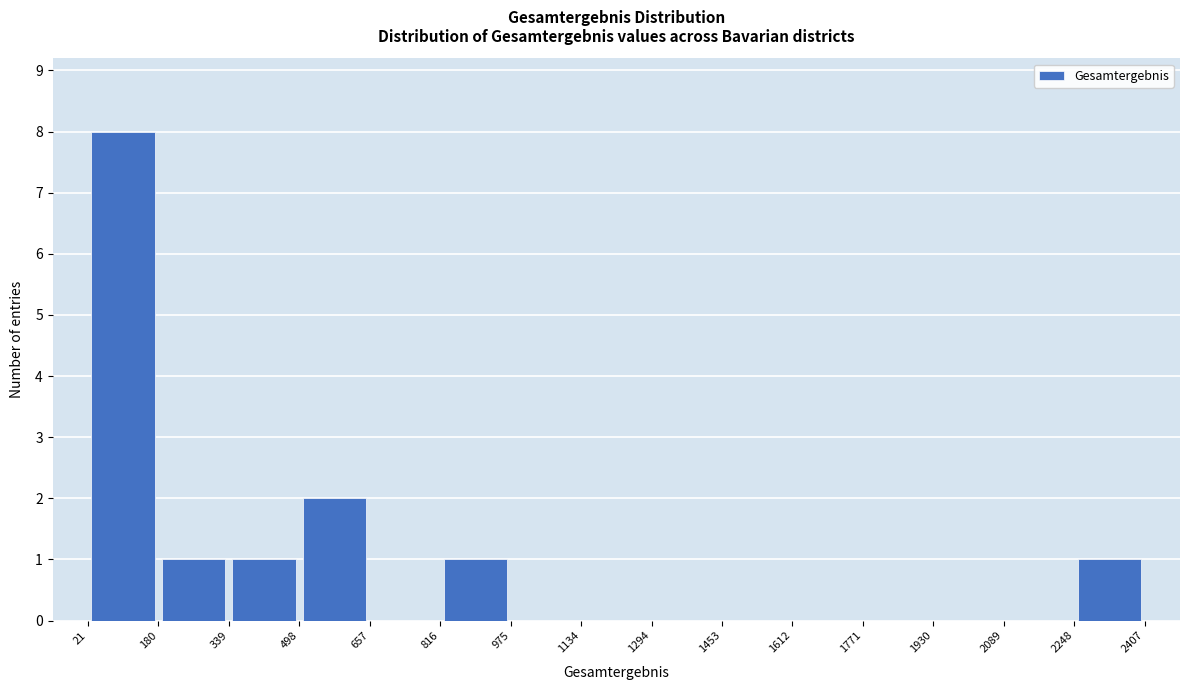

Reading left to right, transcribe this chart: for each bar, give the range it covers on the x-axis and its height. The values are not printed on the chart, so give them approximately, as read against the axis.

21 to 180: 8
180 to 339: 1
339 to 498: 1
498 to 657: 2
657 to 816: 0
816 to 975: 1
975 to 1134: 0
1134 to 1294: 0
1294 to 1453: 0
1453 to 1612: 0
1612 to 1771: 0
1771 to 1930: 0
1930 to 2089: 0
2089 to 2248: 0
2248 to 2407: 1